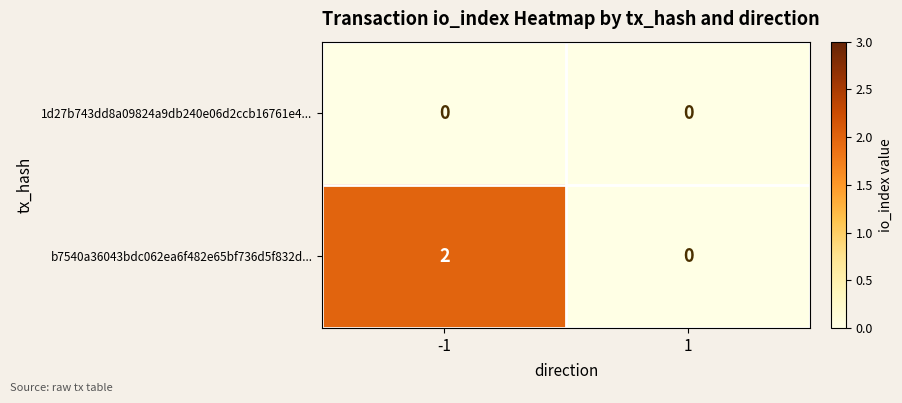

Which series has the widest spread of values?

b7540a36043bdc062ea6f482e65bf736d5f832d...